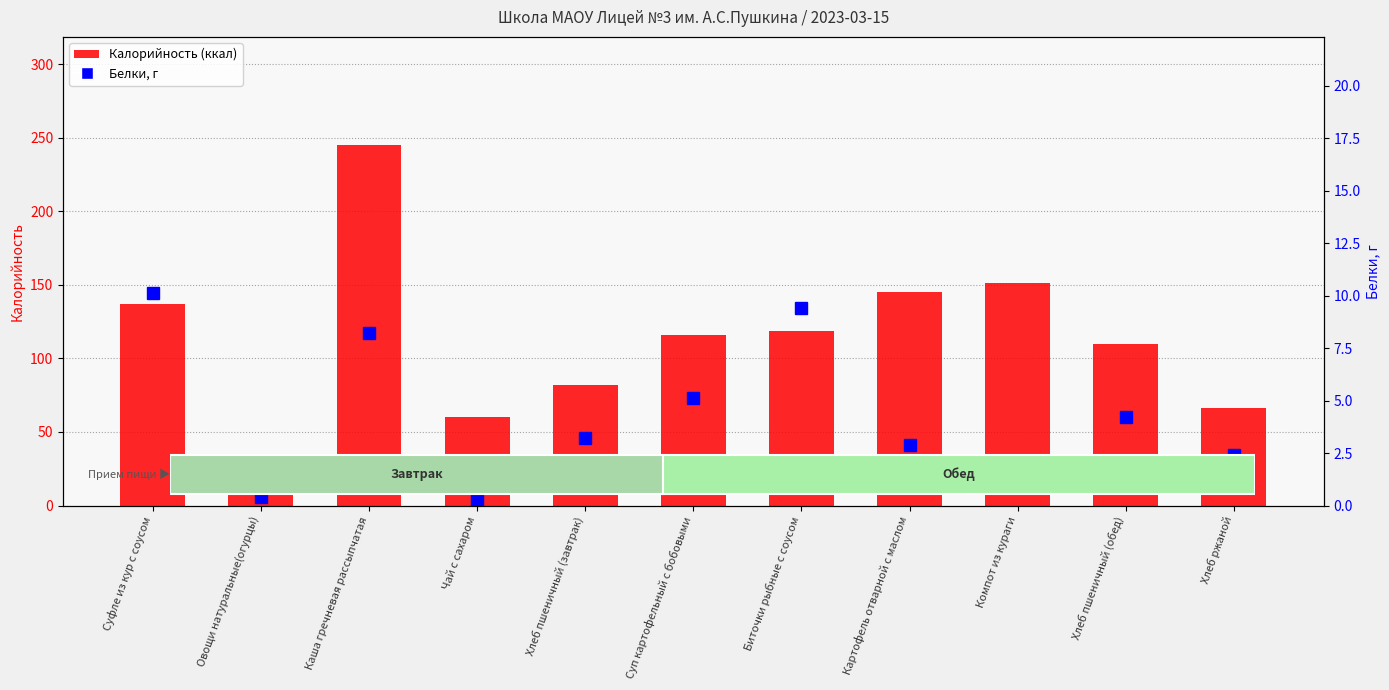

What is the lowest value of the Калорийность series?

27.8